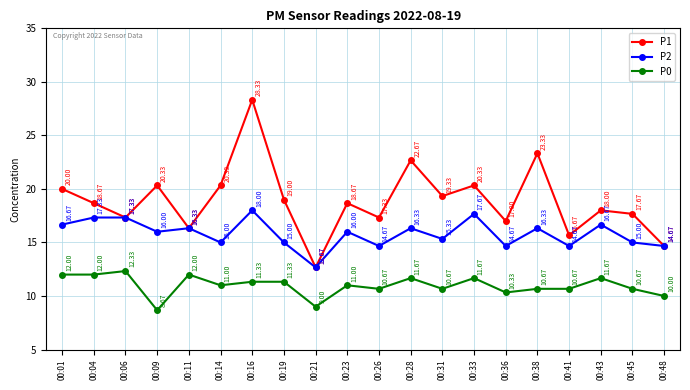

What is the total value across all series at 00:26?

42.7